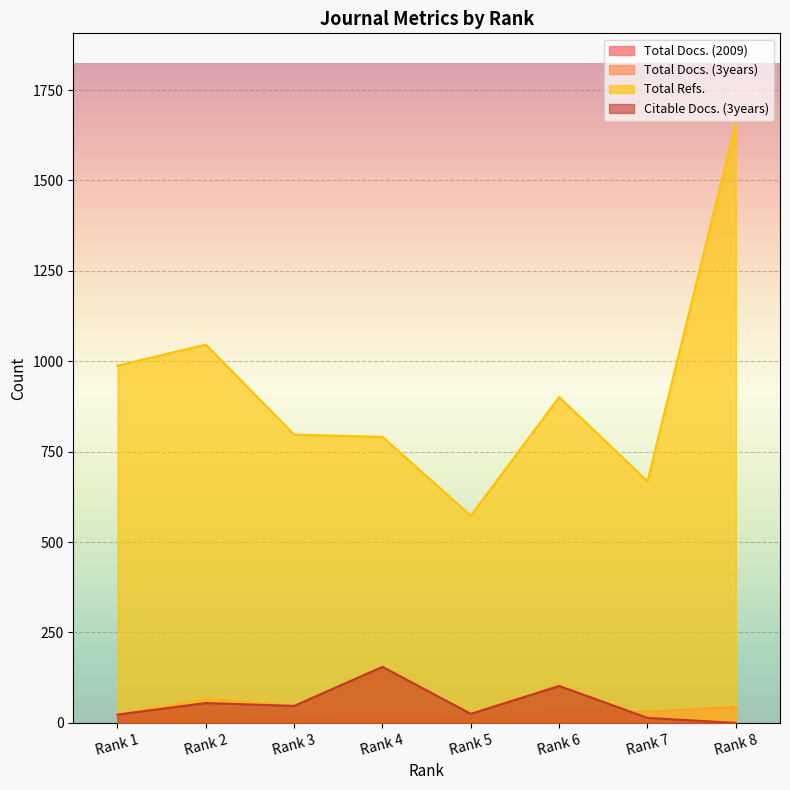

What is the maximum value for Total Docs. (2009)?

45